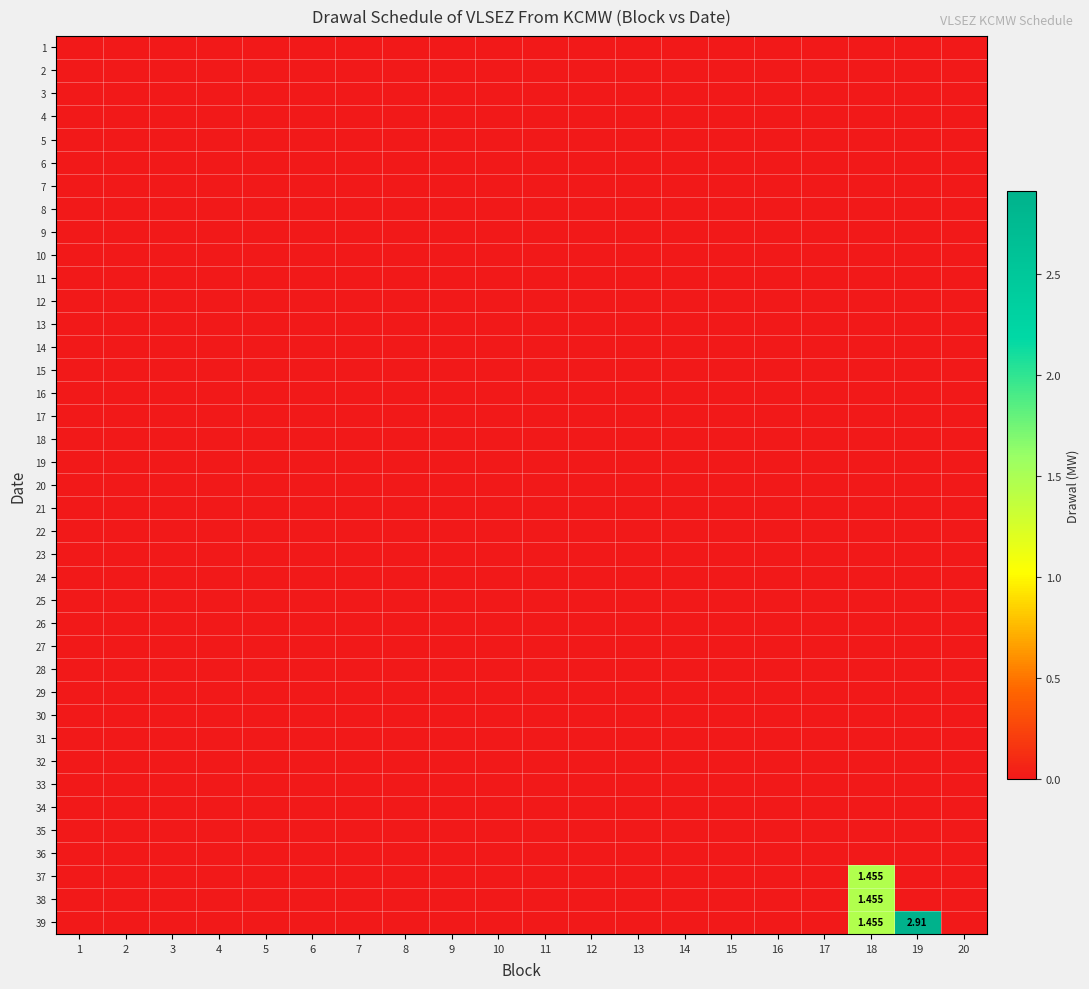

Is it true that 29 equals 0.0 at 20?

True